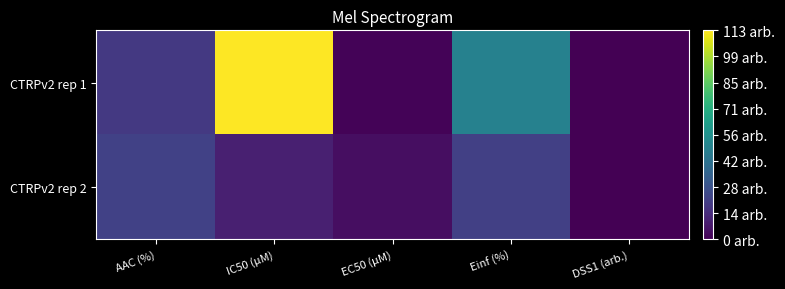

Which series changed the most between IC50 (µM) and Einf (%)?

CTRPv2 rep 1